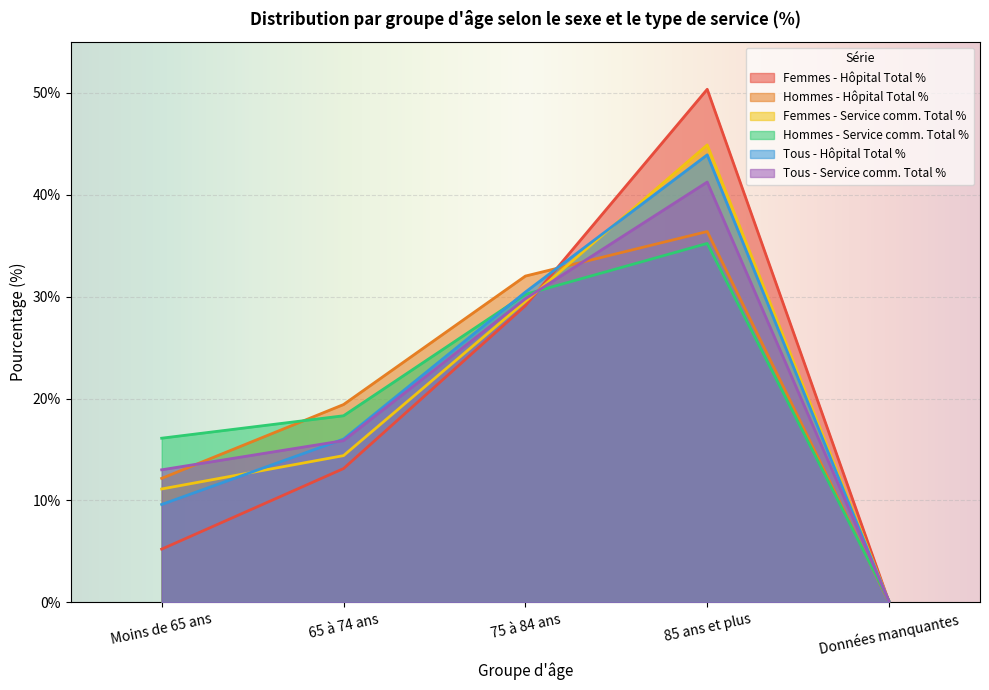

What is the difference between the second highest and minimum values in the Femmes - Service comm. Total % series?

29.4